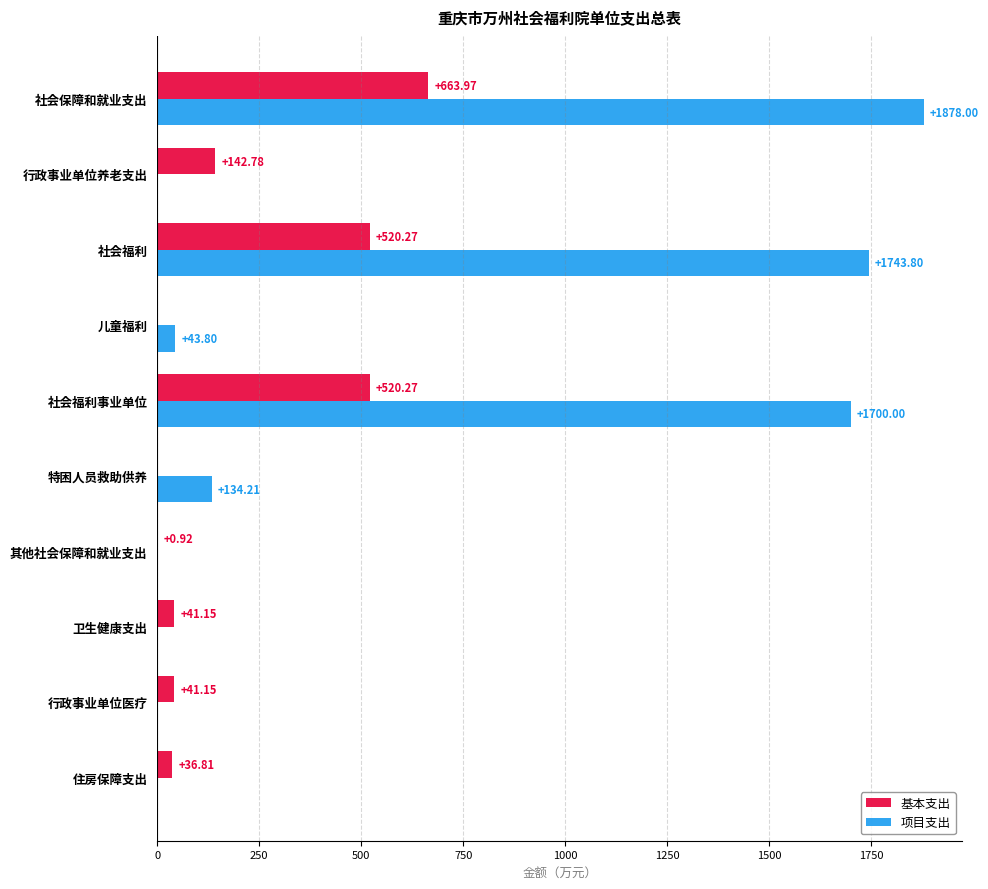

Which series has the largest total across all categories?

项目支出